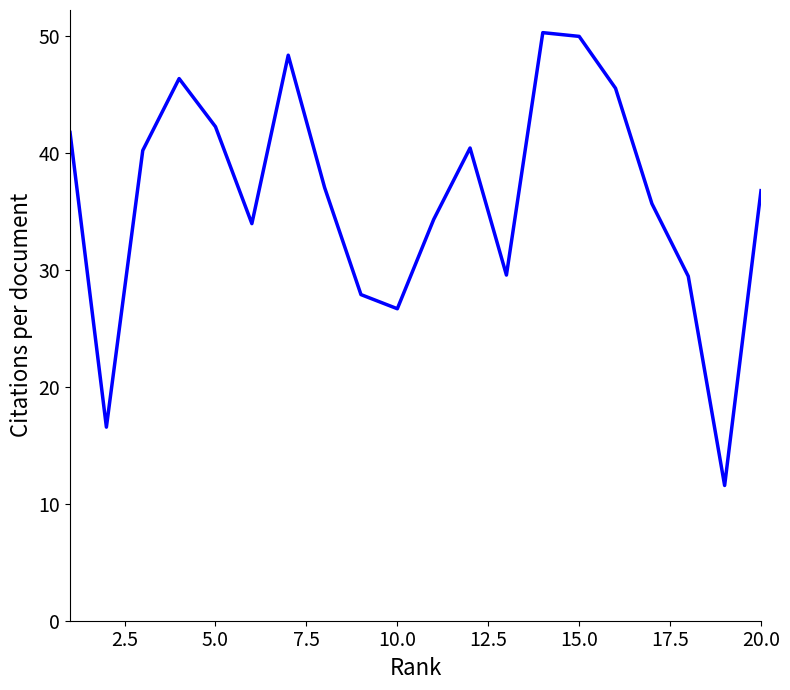

Count the number of values greater than 37.

10